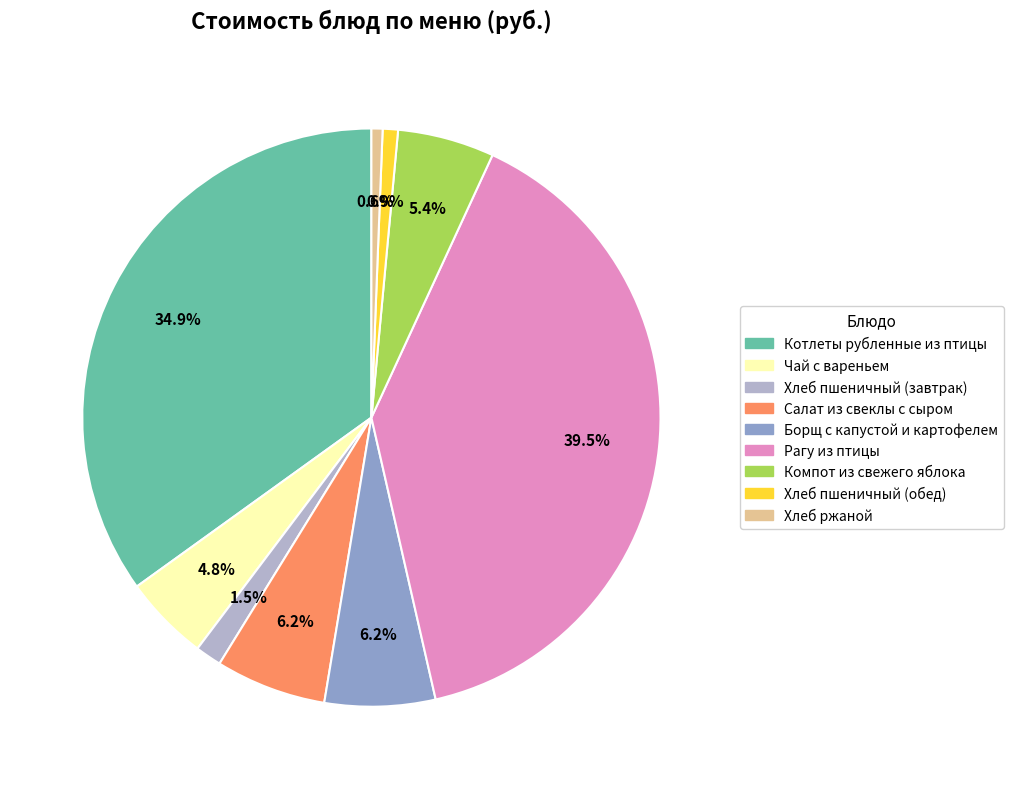

To the nearest percent, what is the difference between the largest and smallest slice percentages?

39%